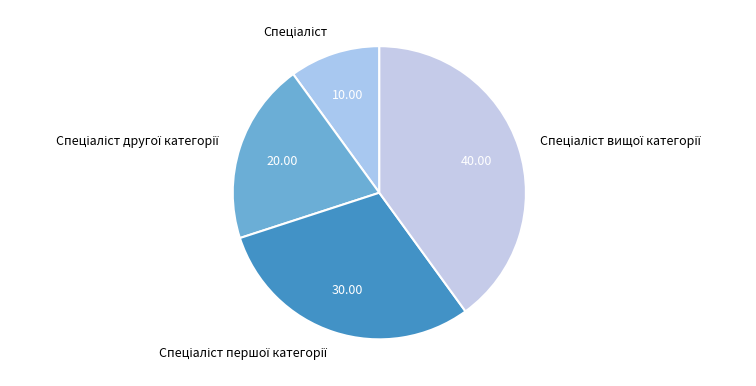

Does any single category account for the majority?

No